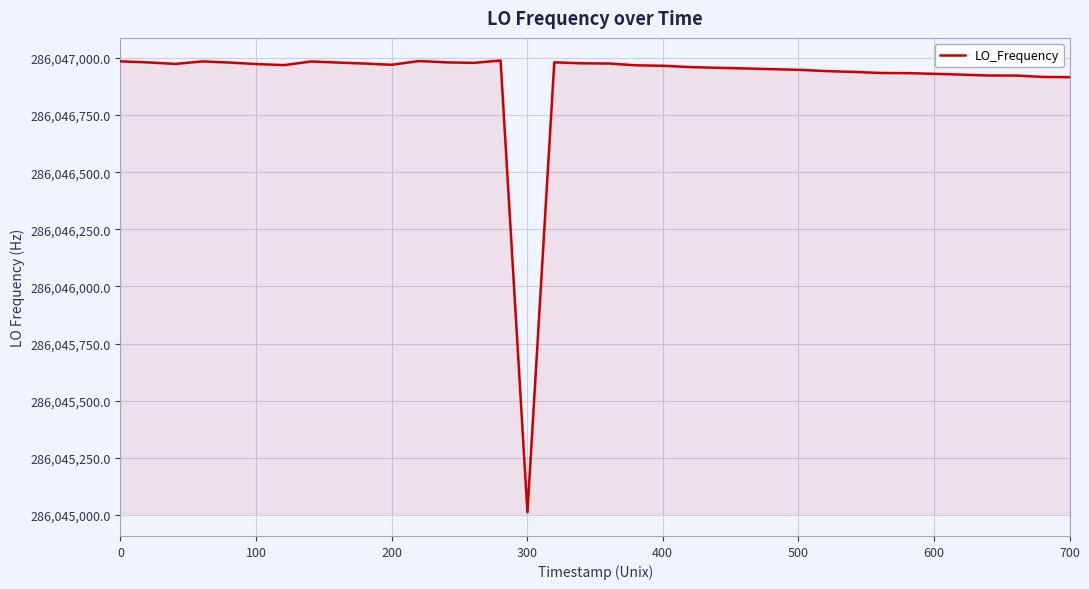

What is the maximum value shown in the chart?

286046988.6